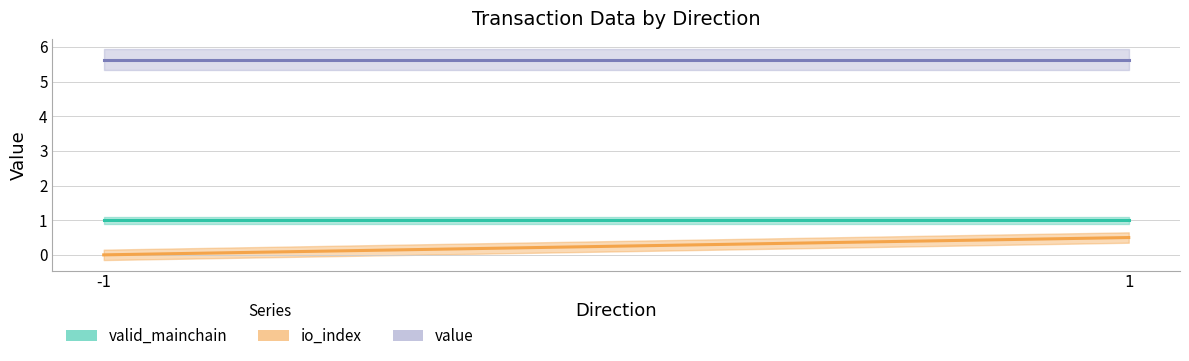

How many values in the io_index series exceed 0?

1